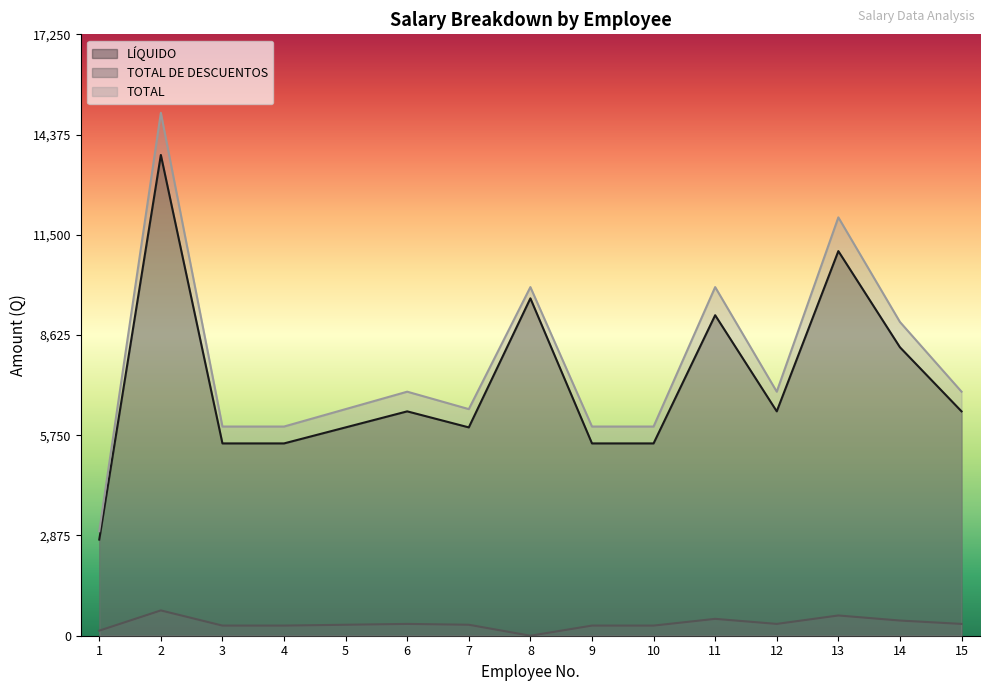

How many data points does each series have?

15